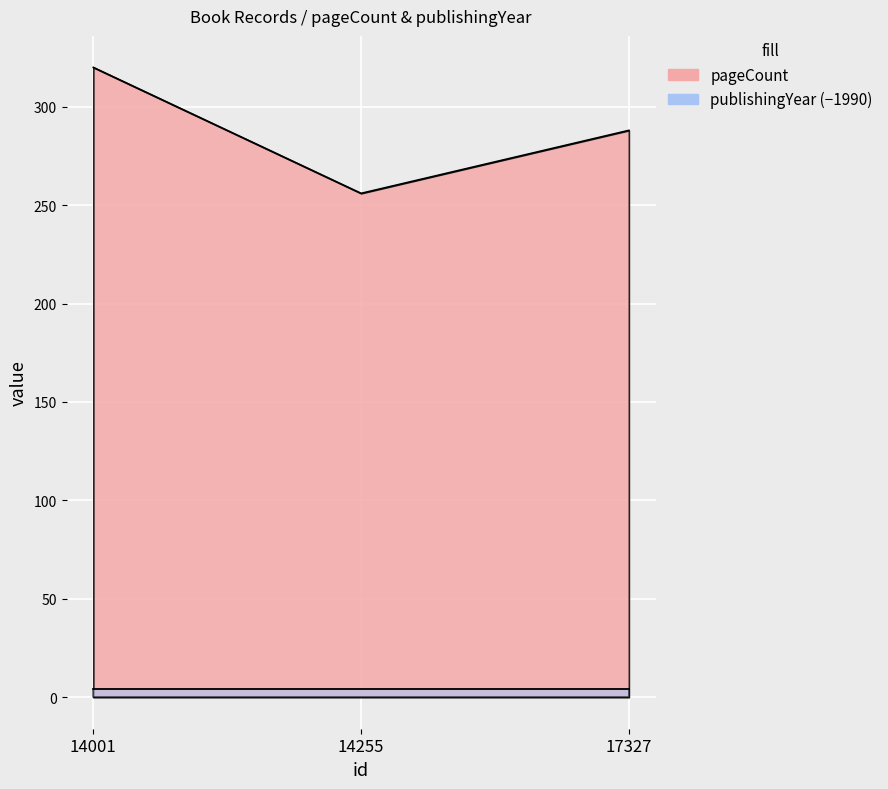

What is the sum of the values at 14255 and 17327?

544